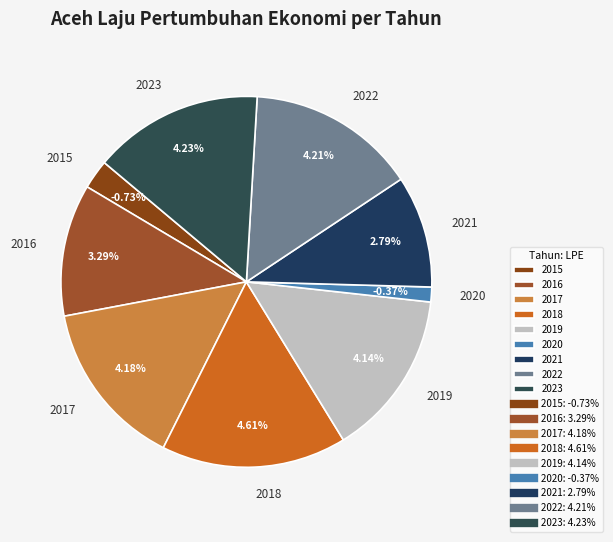

What is the change in value from 2018 to 2020?

-5.0